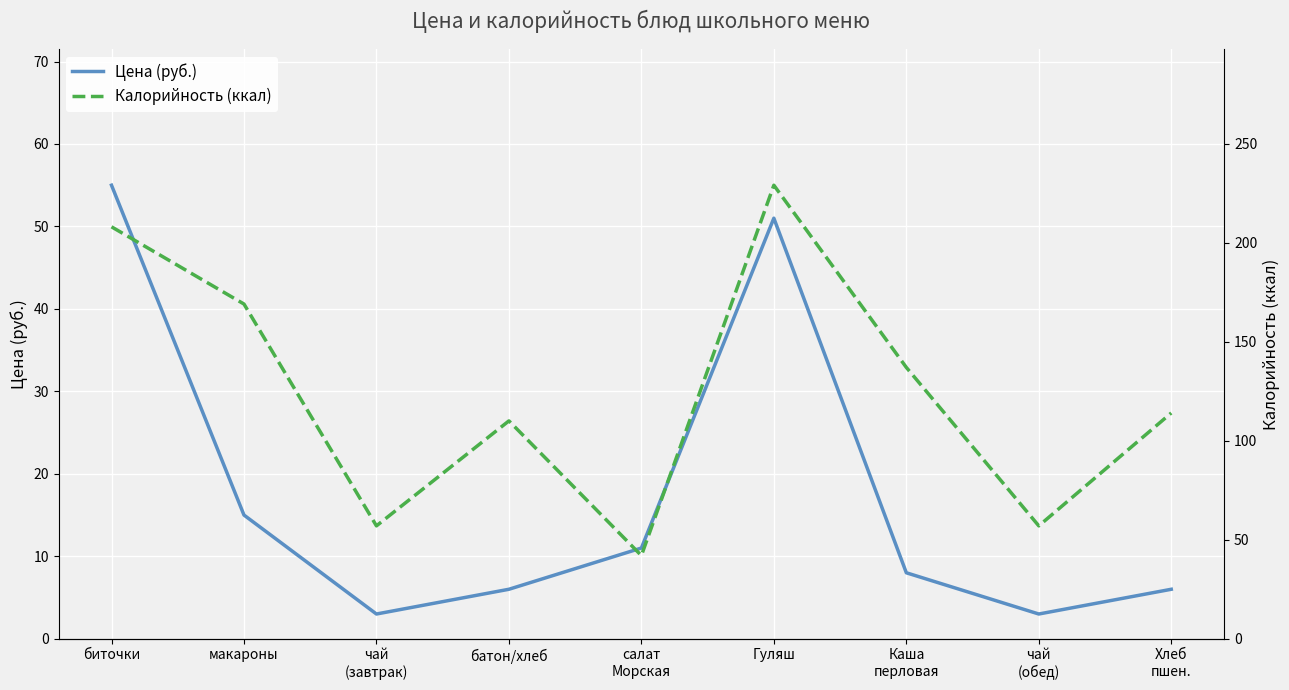

Reading left to right, what are all the values shown in this chart?

Цена (руб.): 55	15	3	6	11	51	8	3	6
Калорийность (ккал): 208	169	57	110	42	229	137	57	114